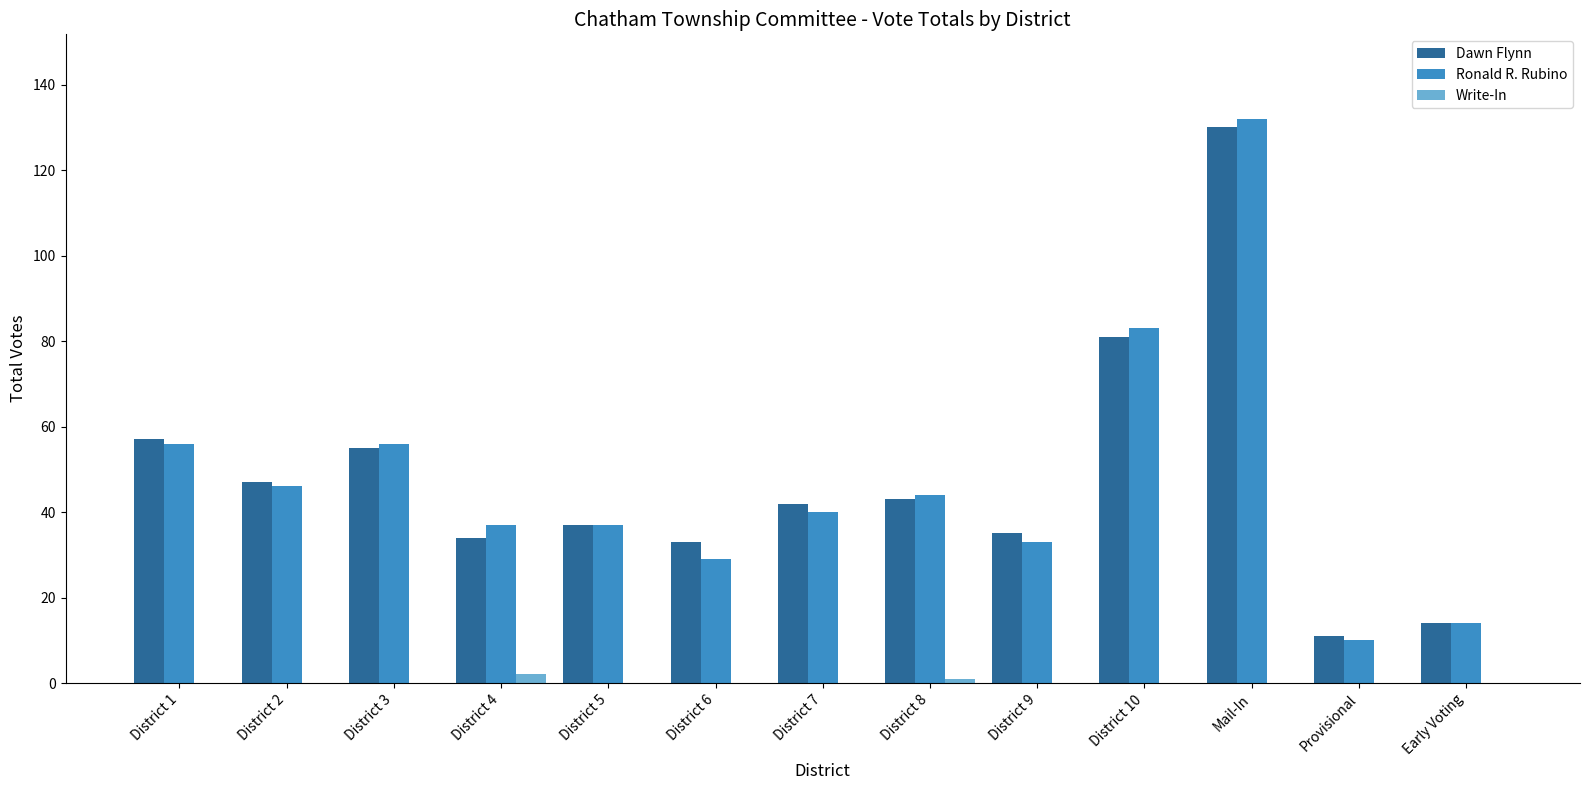

What are all the series names shown in the legend?

Dawn Flynn, Ronald R. Rubino, Write-In